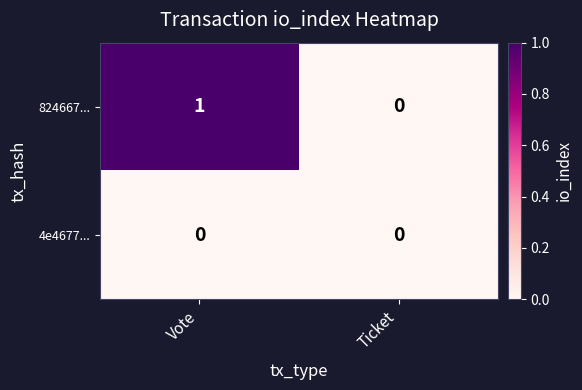

List the series in order of their peak value, highest first.

824667..., 4e4677...